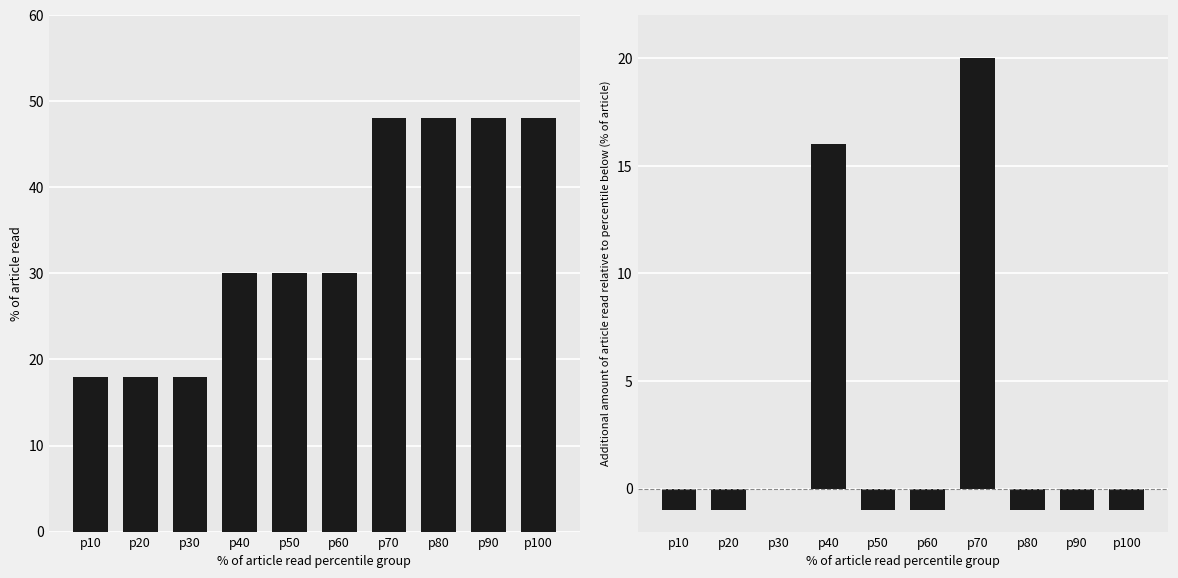

List the series in order of their overall mean, lowest first.

Additional amount of article read relative to percentile below, % of article read